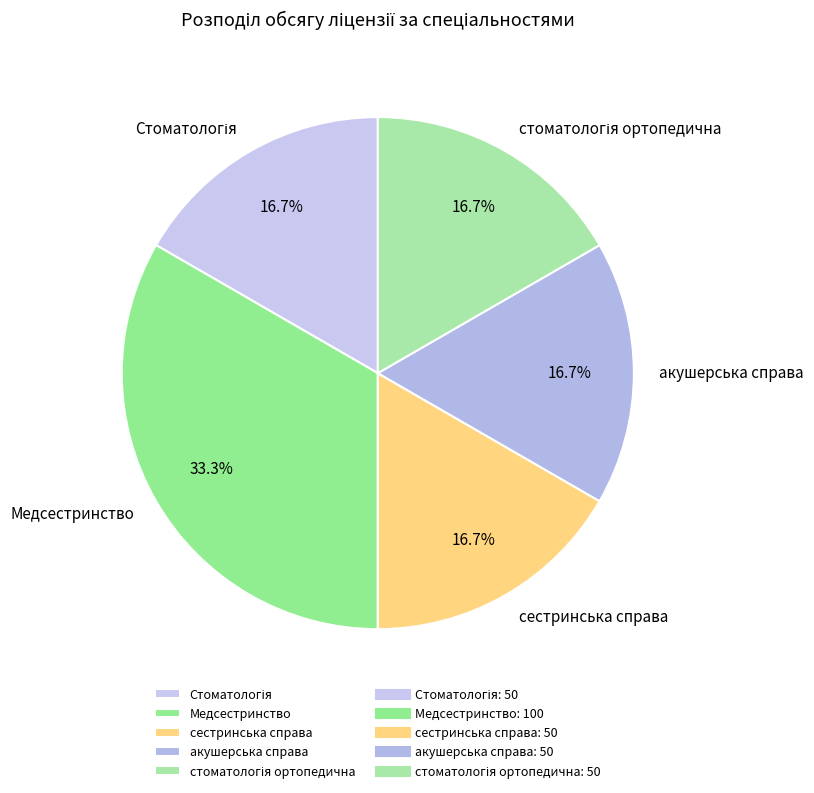

Which category has the biggest portion of the pie?

Медсестринство